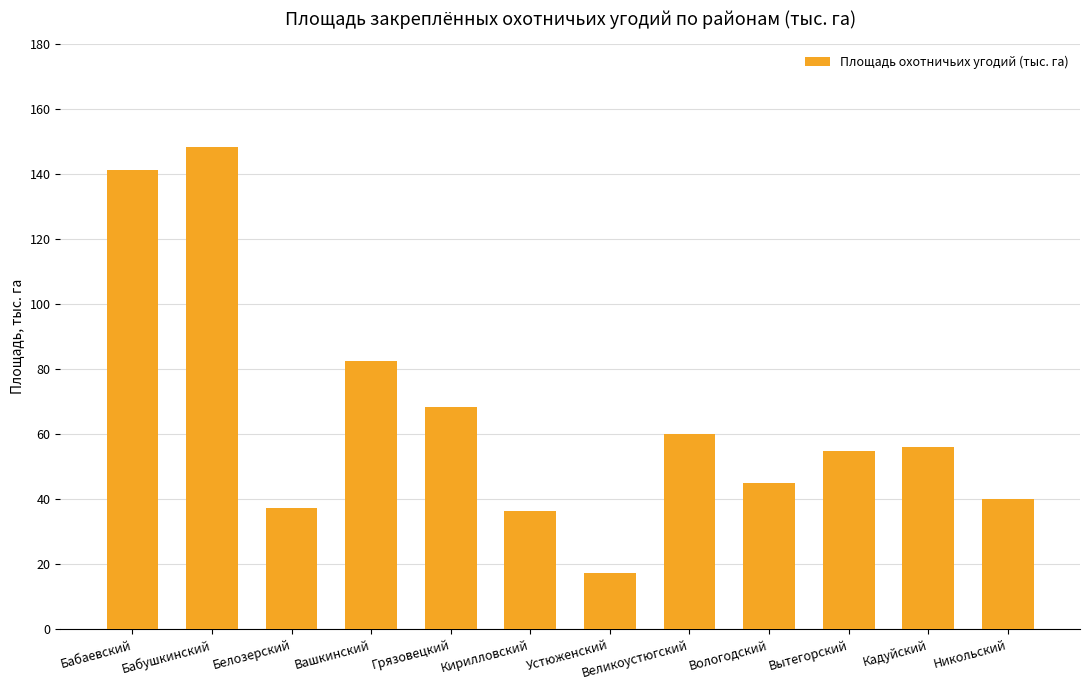

At which label is the value closest to 82?

Вашкинский